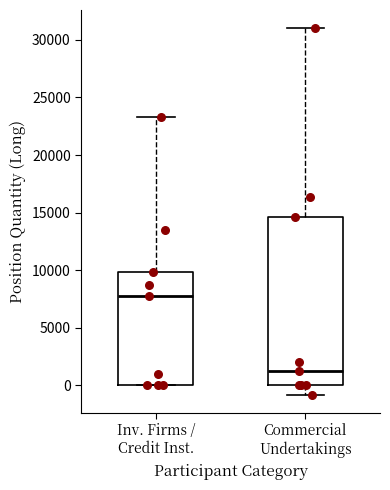

Which box's median line is the highest?

Inv. Firms / Credit Inst.